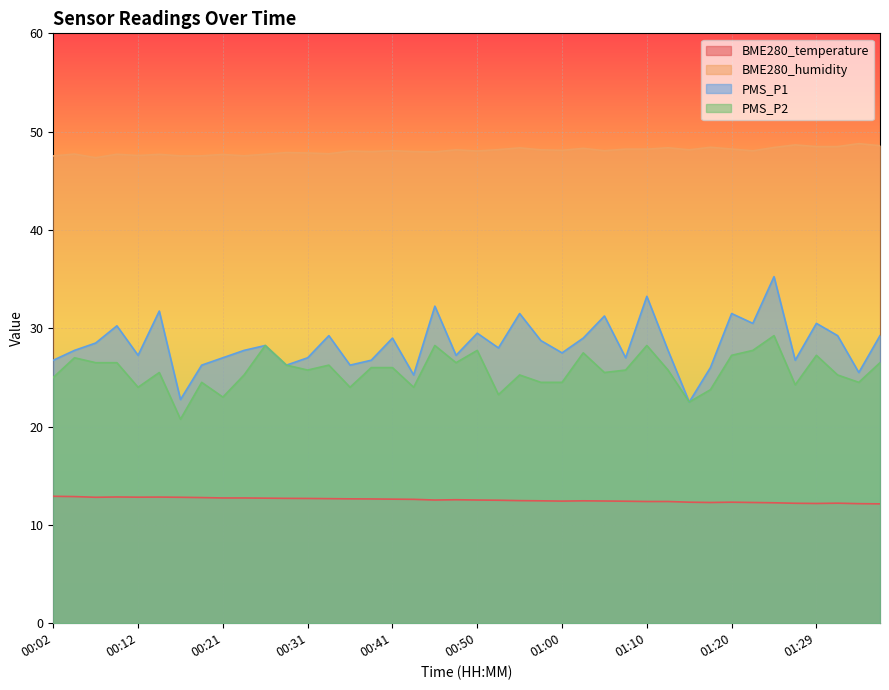

What is the total value across all series at 00:48?

114.5